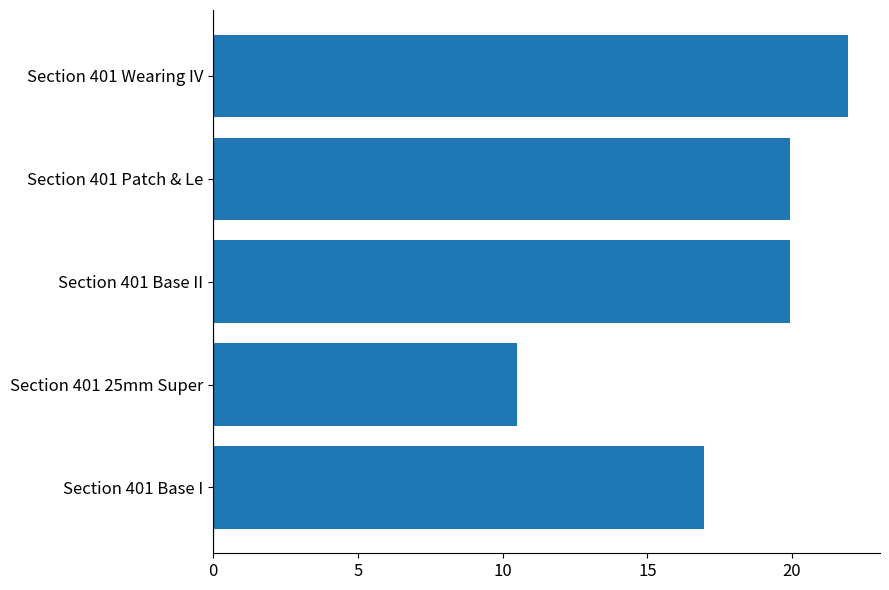

Which has a higher value, Section 401 25mm Super or Section 401 Wearing IV?

Section 401 Wearing IV